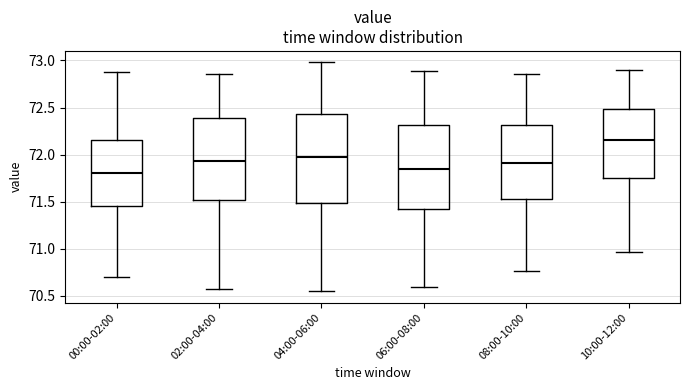

Reading left to right, transcribe this box plot: for each box, give where its median line is, the range the box spans, and where its two whiskers end, as read against the y-axis. The values are not printed on the chart, so give them approximately, as read against the axis.

00:00-02:00: median 71.80, box 71.45 to 72.15, whiskers 70.70 to 72.90
02:00-04:00: median 71.95, box 71.50 to 72.40, whiskers 70.55 to 72.85
04:00-06:00: median 72.00, box 71.50 to 72.45, whiskers 70.55 to 73.00
06:00-08:00: median 71.85, box 71.45 to 72.30, whiskers 70.60 to 72.90
08:00-10:00: median 71.90, box 71.55 to 72.30, whiskers 70.75 to 72.85
10:00-12:00: median 72.15, box 71.75 to 72.50, whiskers 70.95 to 72.90